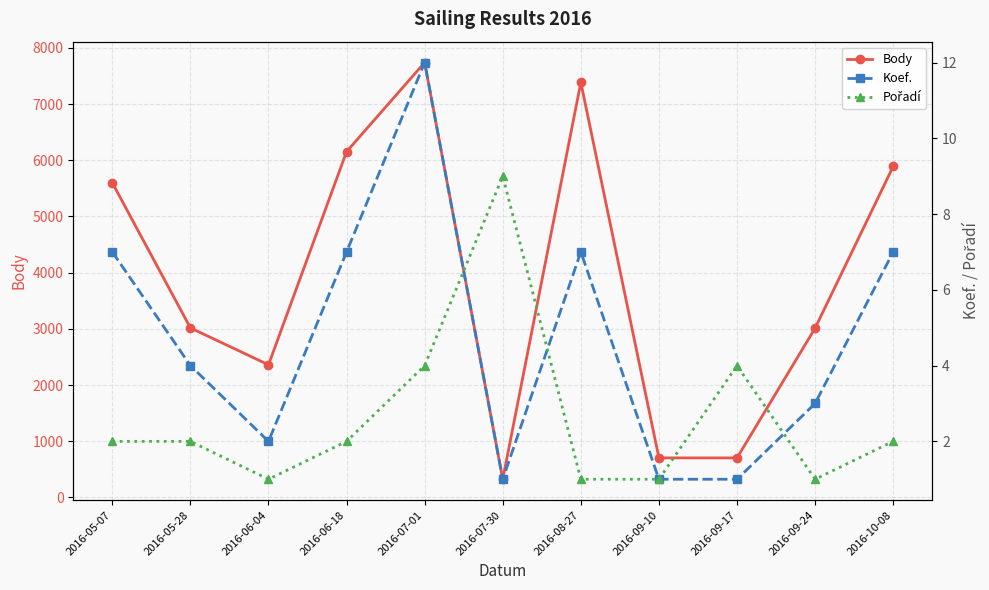

What is the total value across all series at 2016-07-30?

333